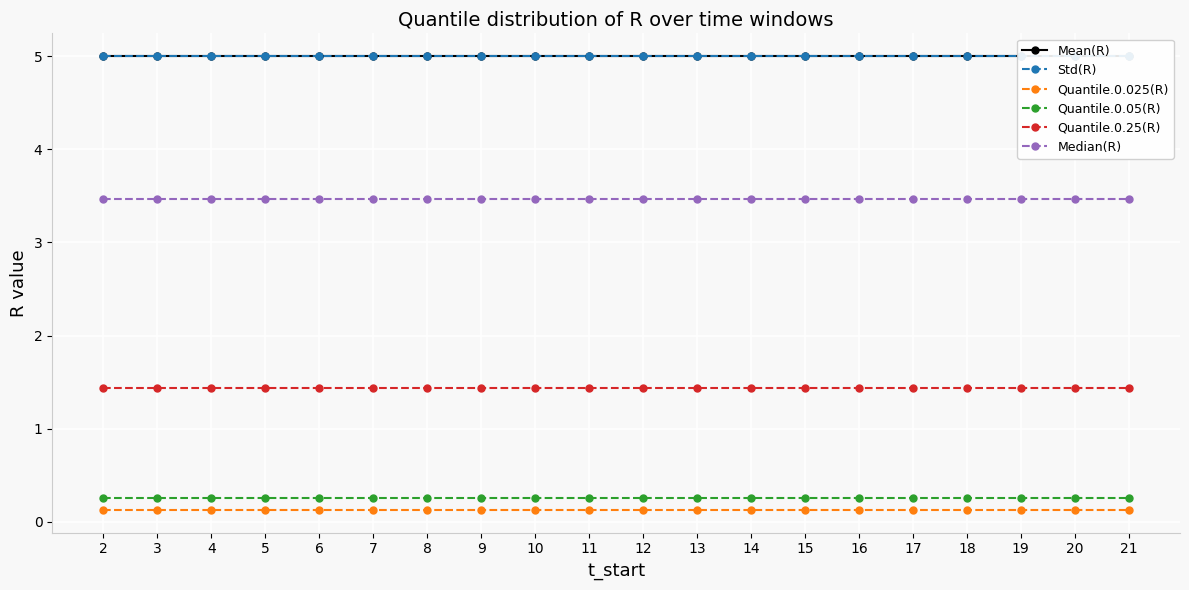

Which category has the highest value in the Quantile.0.25(R) series?

2